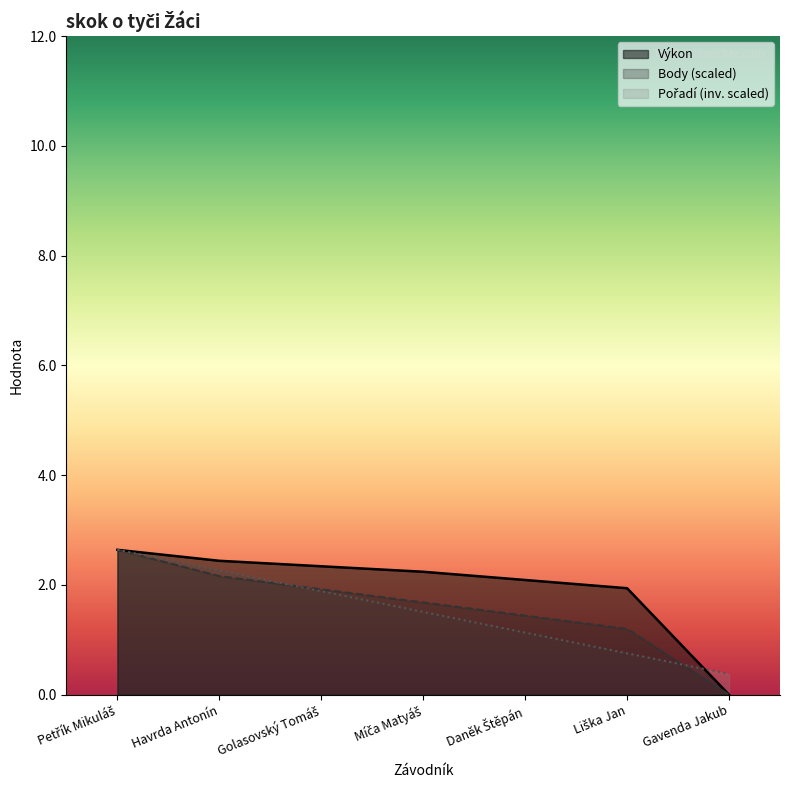

What are all the series names shown in the legend?

Výkon, Body, Pořadí